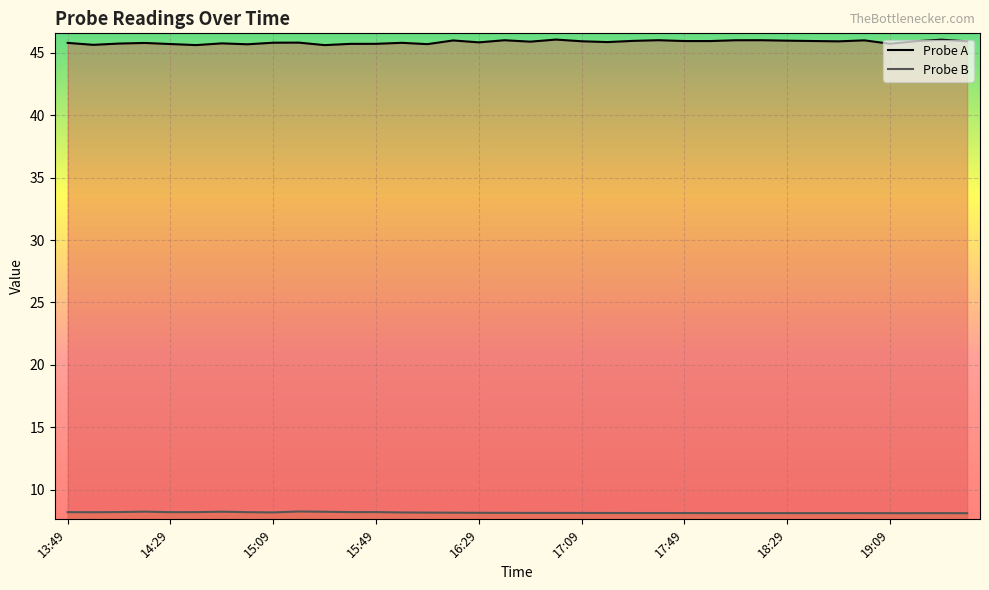

What is the label of the 20th point from the left?

16:59